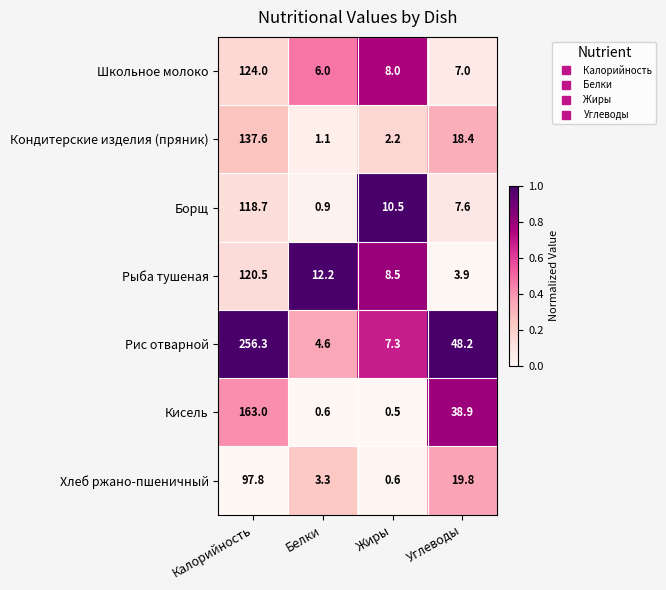

What is the sum of all Борщ values?

137.7